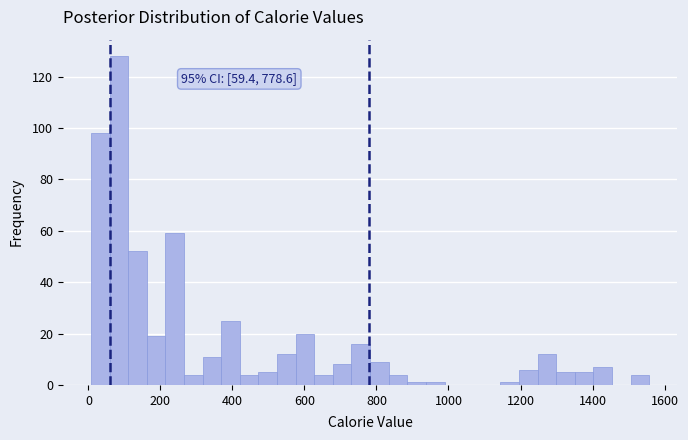

Read against the x-axis, roughly where is the centre of the tallest bar?

80